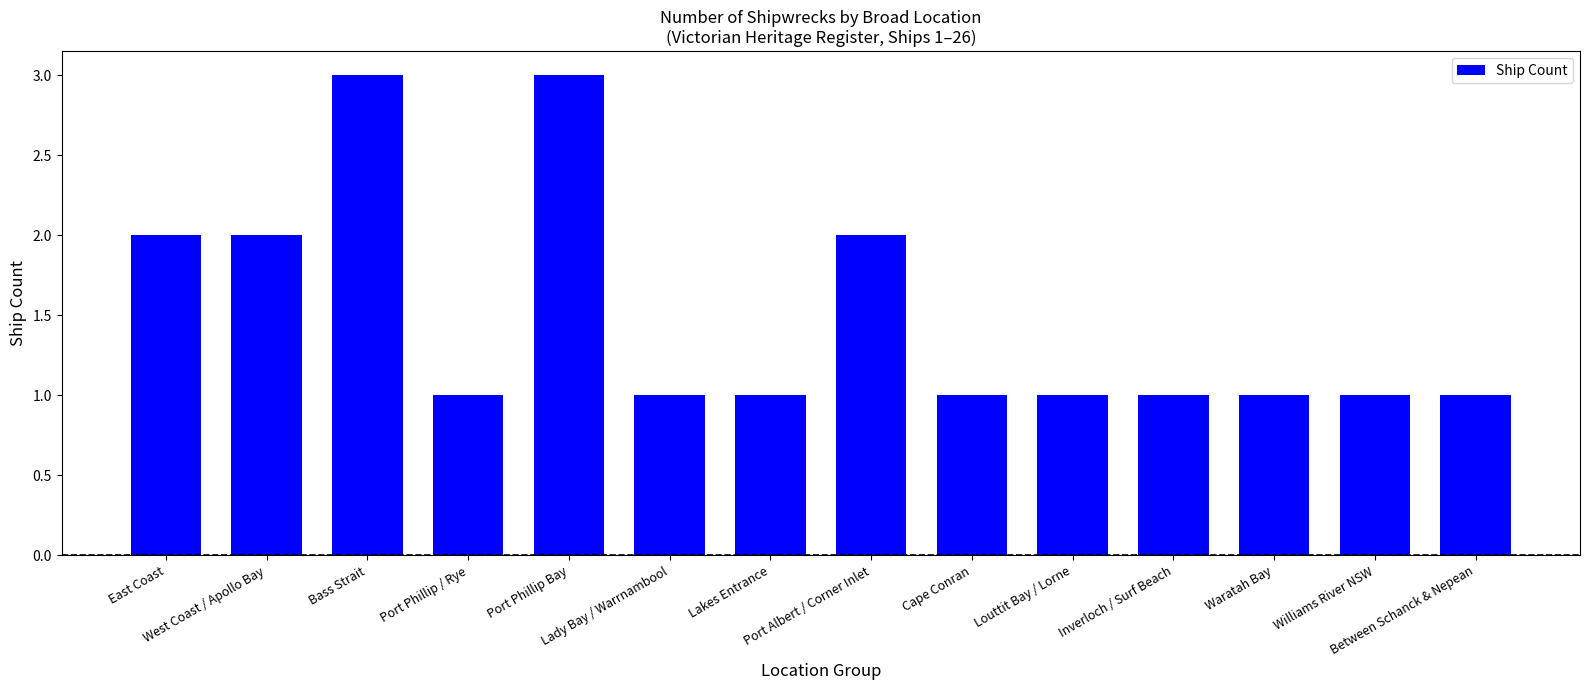

The value at Lakes Entrance is 1. True or false?

True